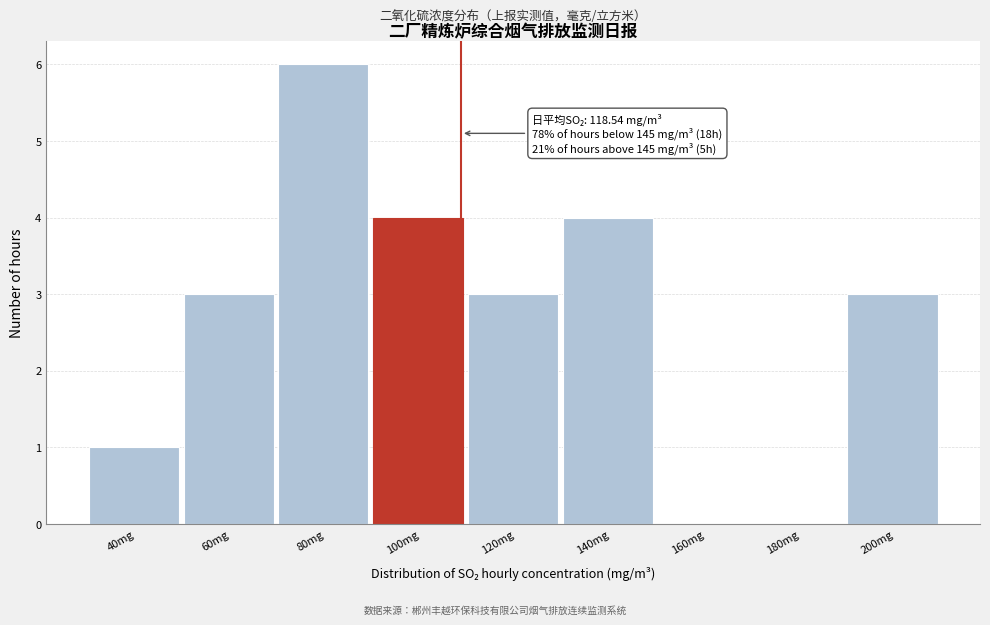

Reading left to right, extract all data points from this chart.

40mg=1	60mg=3	80mg=6	100mg=4	120mg=3	140mg=4	160mg=0	180mg=0	200mg=3